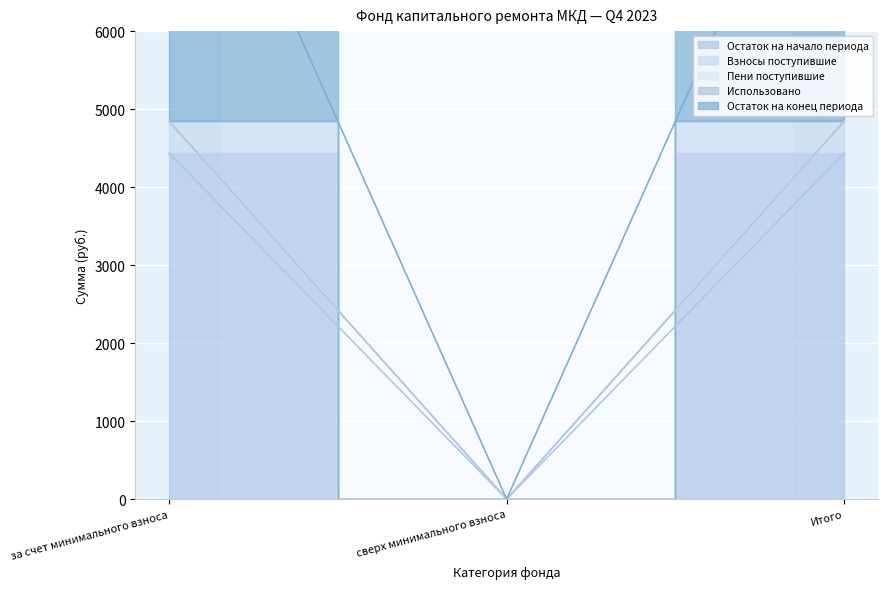

List the labels in order of Пени поступившие value, largest first.

за счет минимального взноса, Итого, сверх минимального взноса